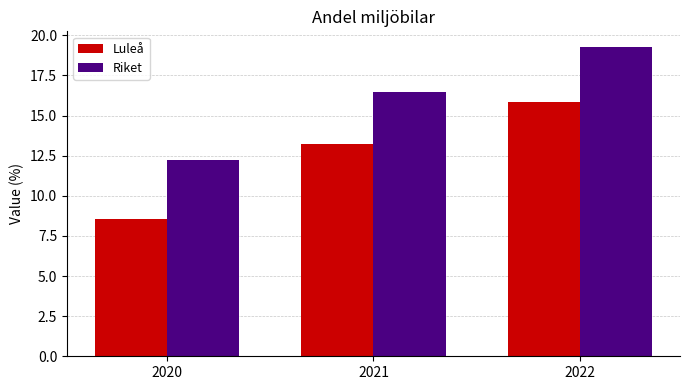

How many values in the Riket series exceed 16?

2